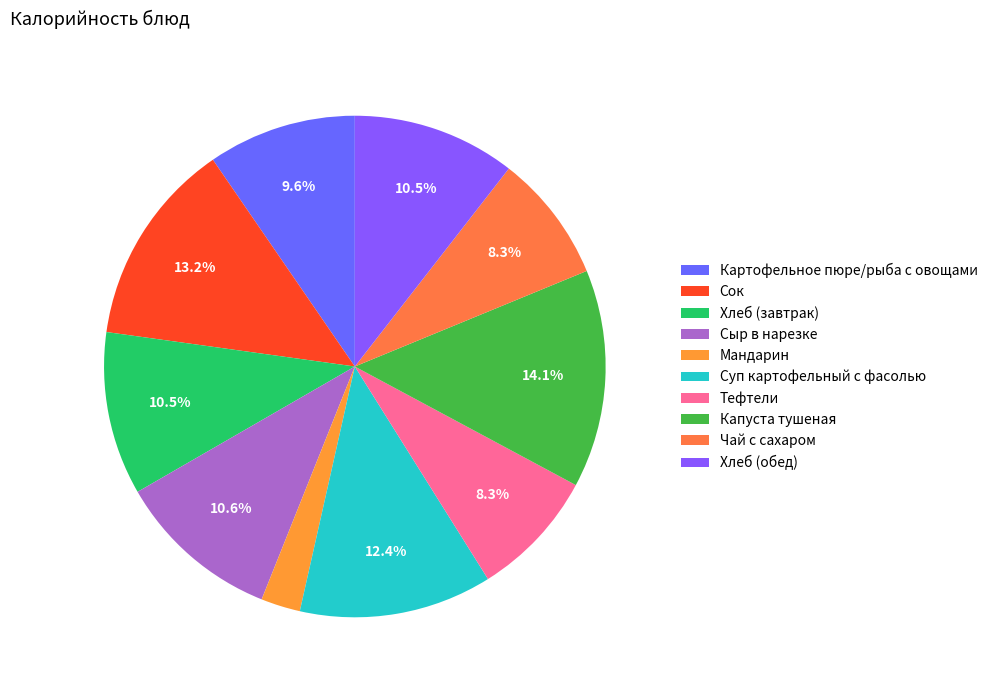

How many segments does this pie chart have?

10